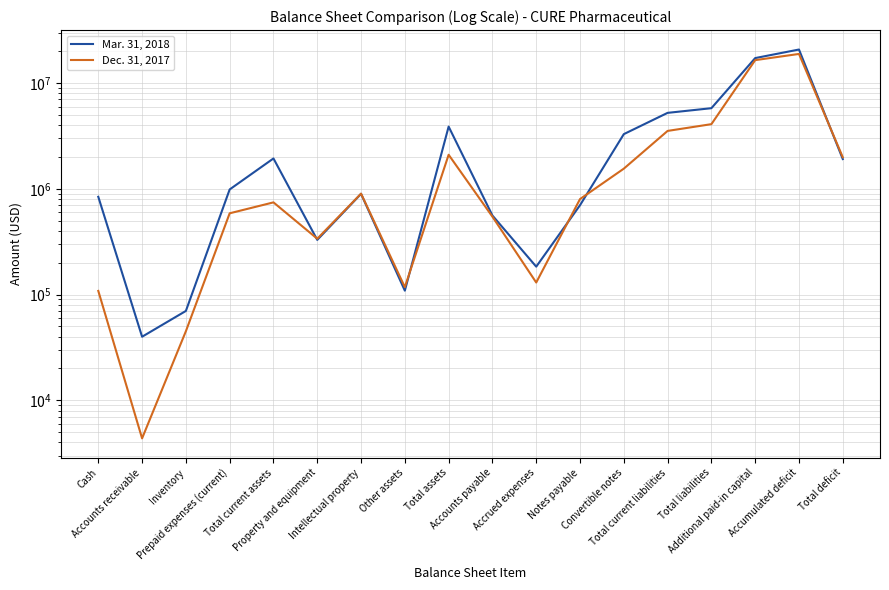

What is the label of the 7th point from the left?

Intellectual property